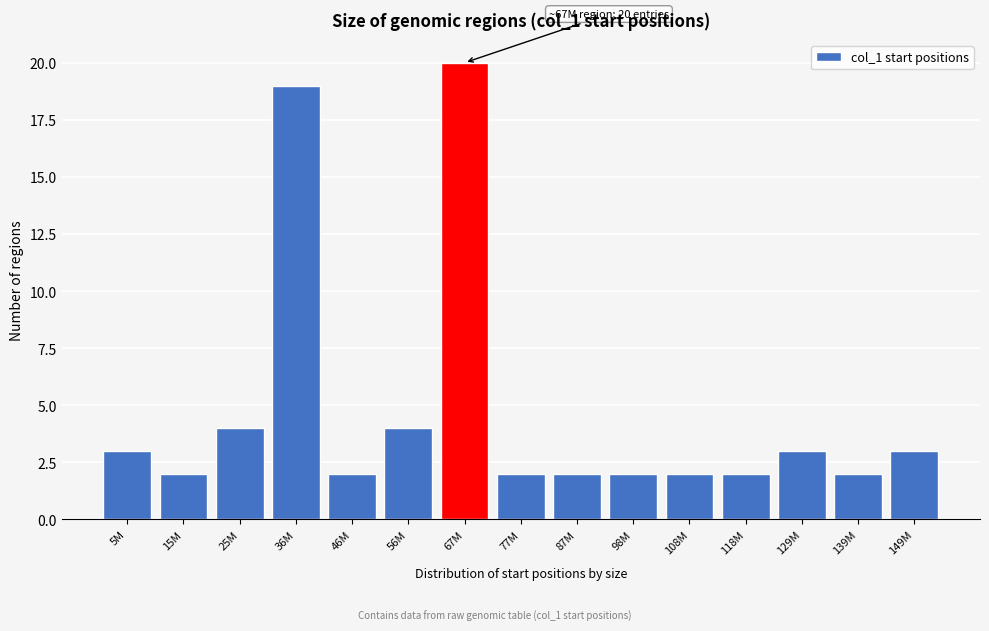

Reading right to left, transcribe all the data shown in this chart.

149M=3	139M=2	129M=3	118M=2	108M=2	98M=2	87M=2	77M=2	67M=20	56M=4	46M=2	36M=19	25M=4	15M=2	5M=3